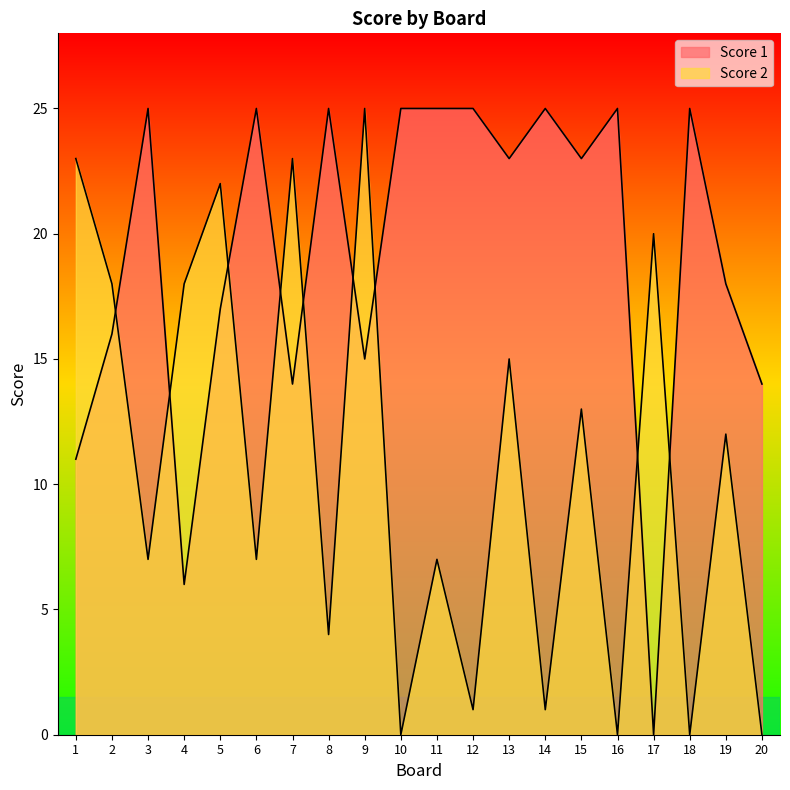

The value of Score 1 at 14 is 13. True or false?

False